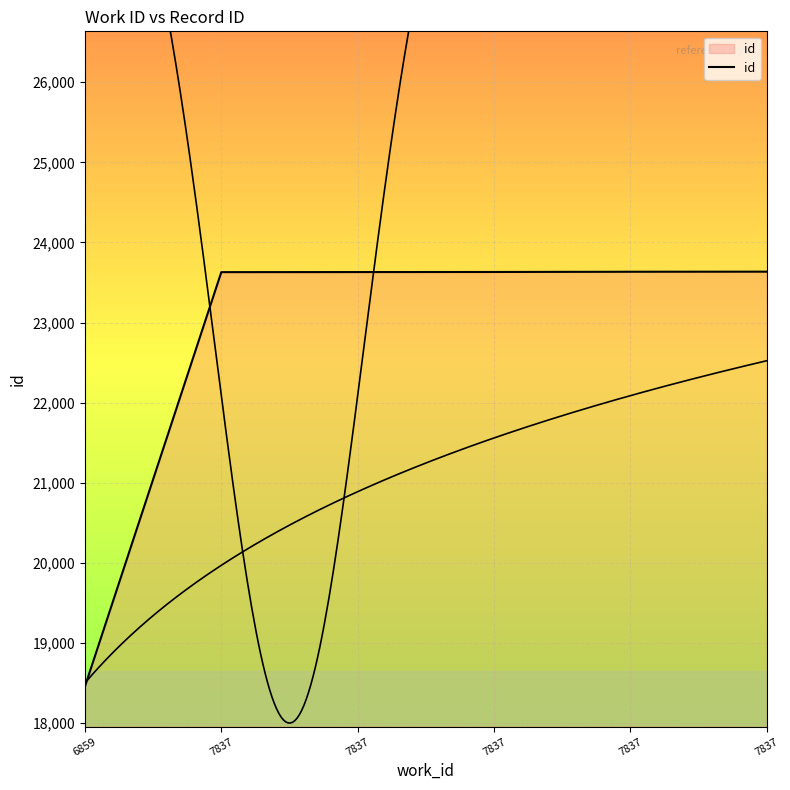

True or false: the data shows 38710 at 7837.

False